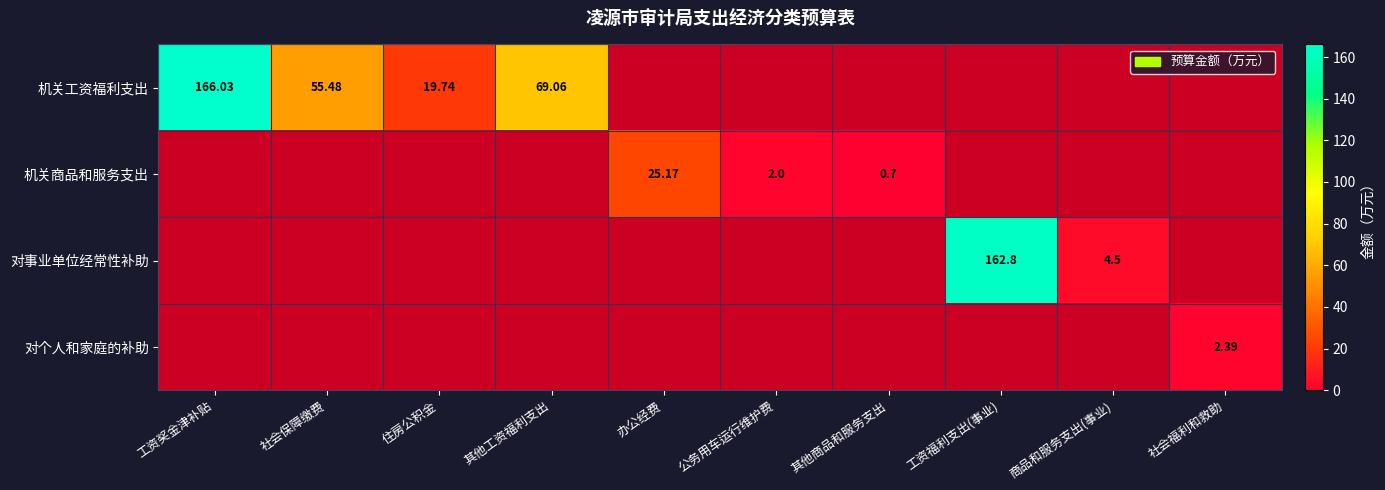

Count the number of categories in the chart.

10